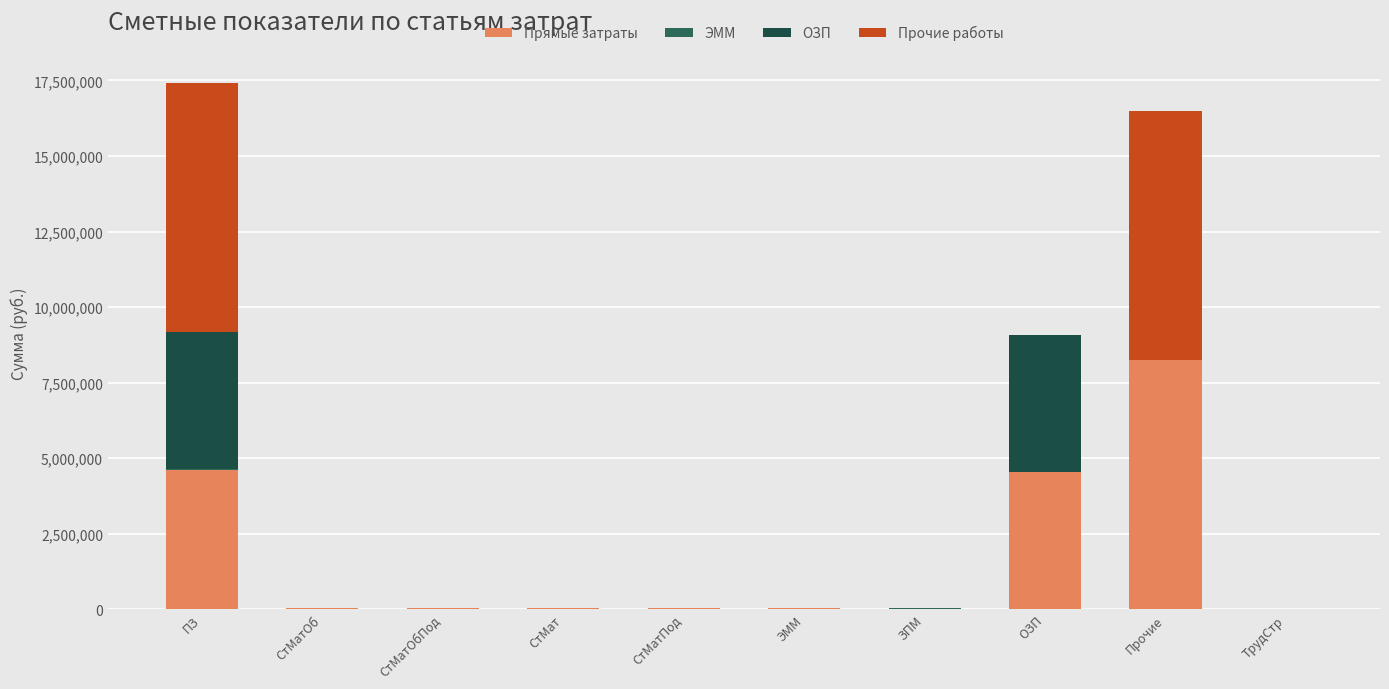

How many values in the Прямые затраты series exceed 40789?

7